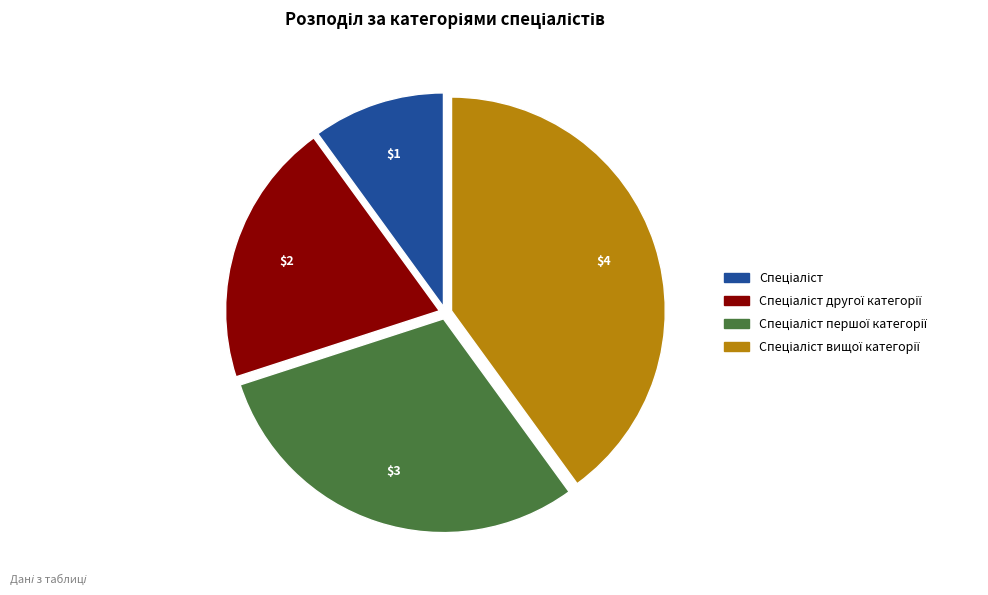

Count the number of slices in the pie.

4